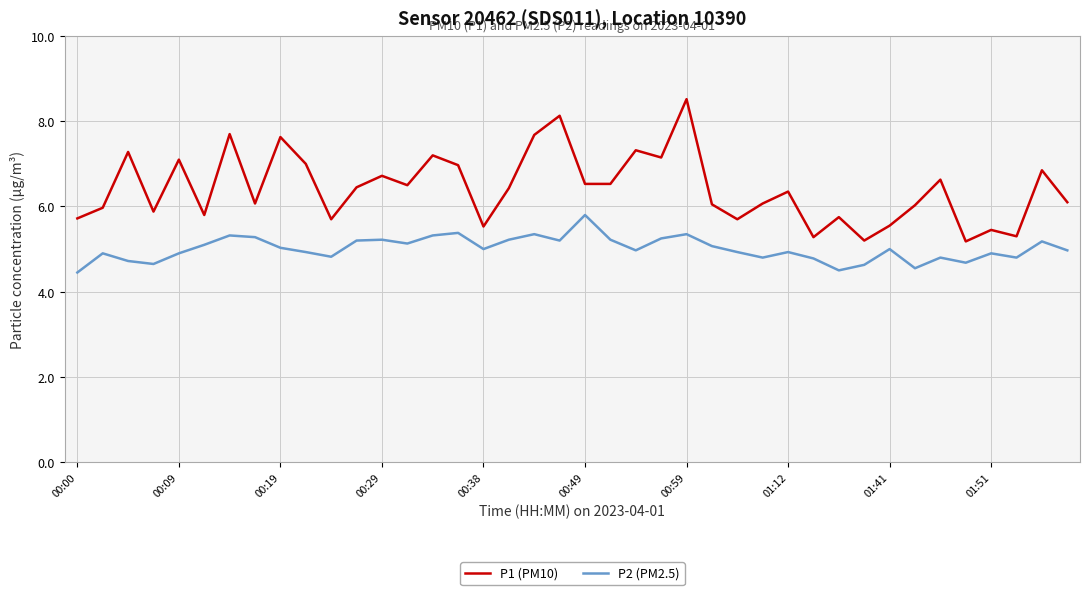

True or false: P2 (PM2.5) and P1 (PM10) cross at least once.

False